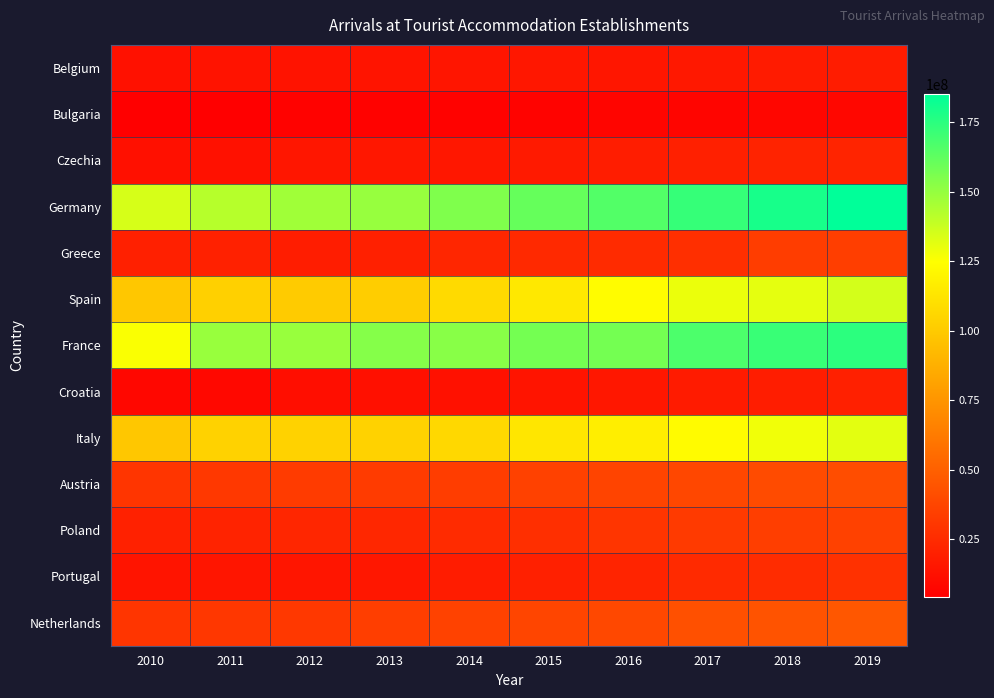

What is the greatest value displayed?

185121042